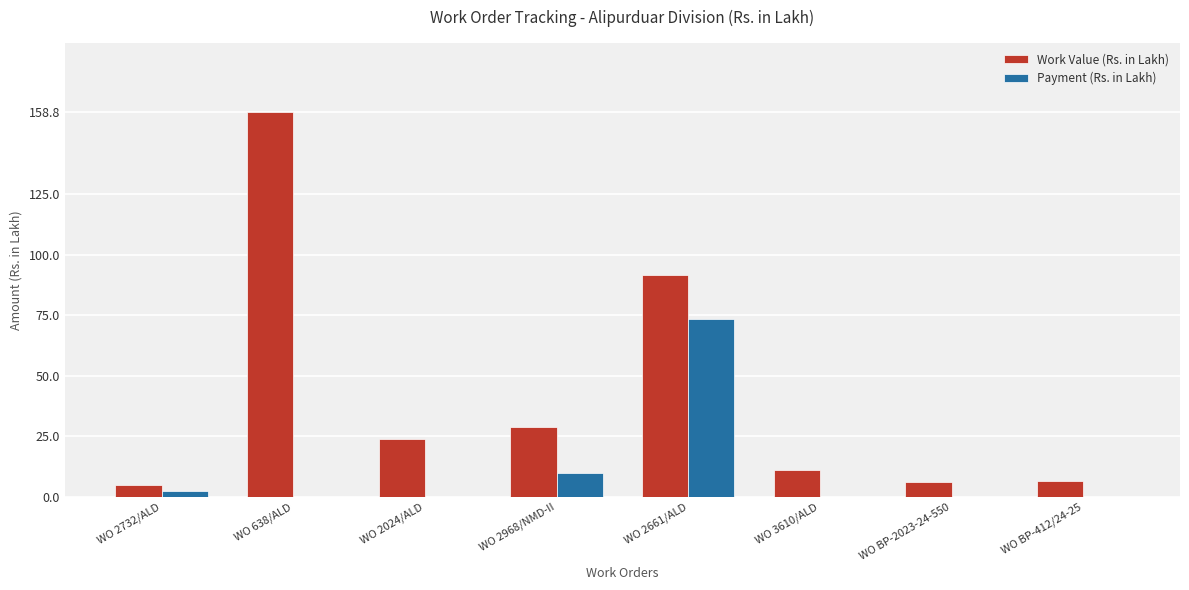

Which series changed the most between WO 2732/ALD and WO 2661/ALD?

Work Value (Rs. in Lakh)